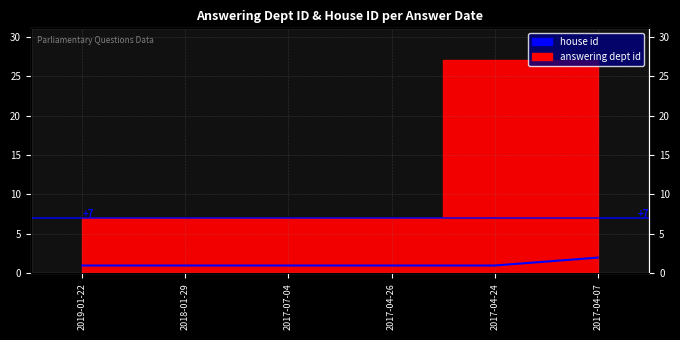

True or false: the data shows 0 at 2019-01-22.

False